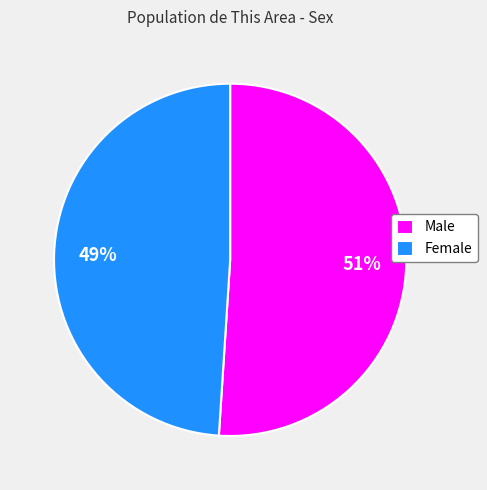

Do Male and Female together represent more than half of the pie?

Yes